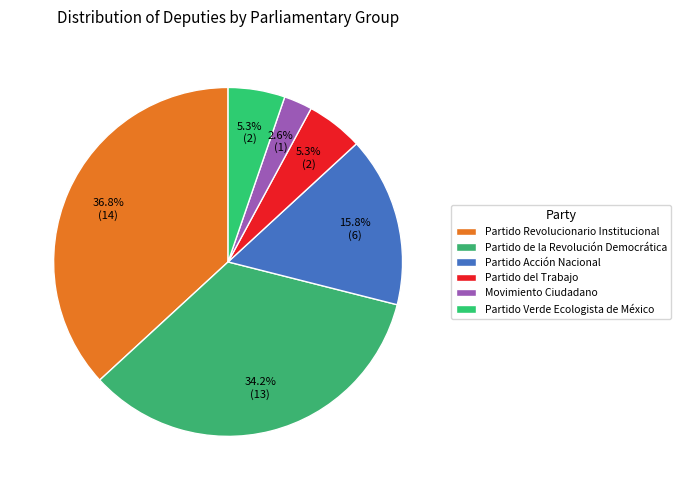

Is there any slice that represents more than half of the pie?

No